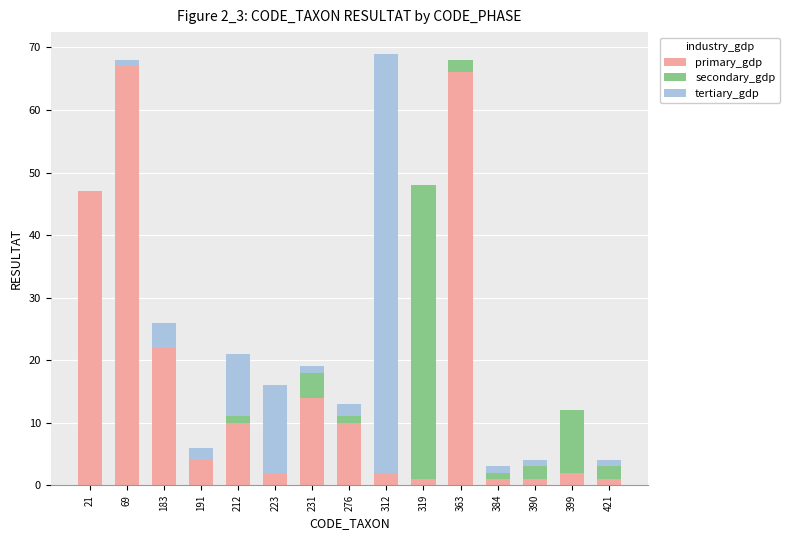

What are all the series names shown in the legend?

primary_gdp, secondary_gdp, tertiary_gdp